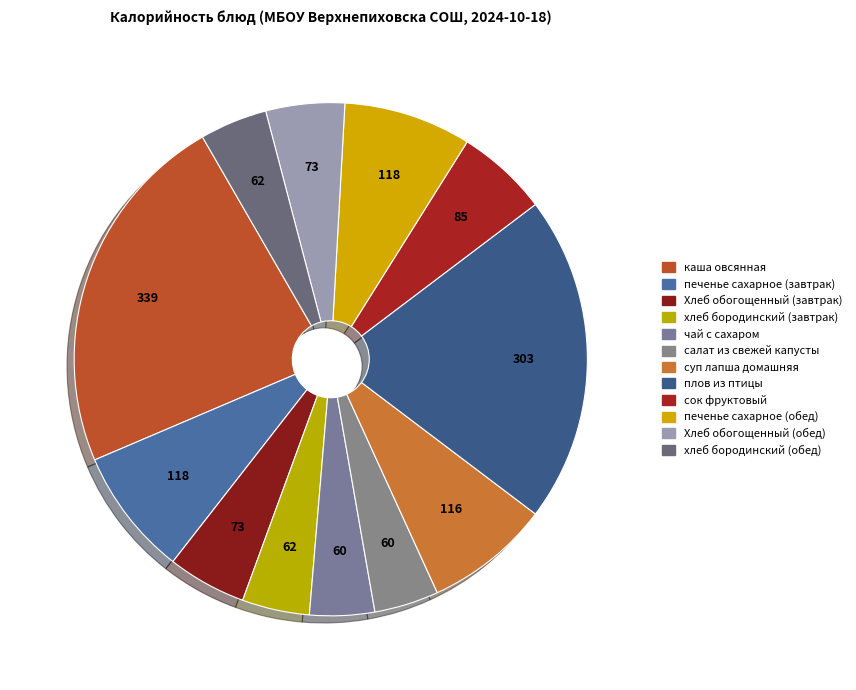

What percentage is the печенье сахарное (обед) slice, to the nearest percent?

8%